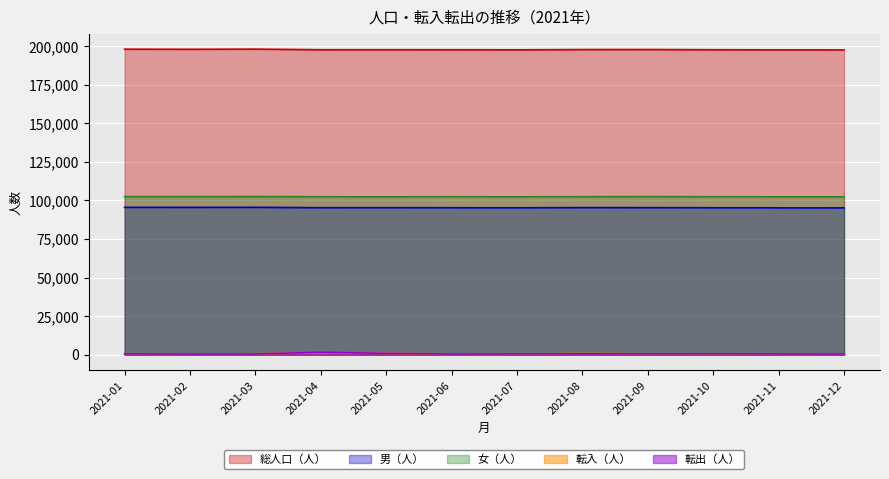

What is the total value across all series at 2021-11?

396142